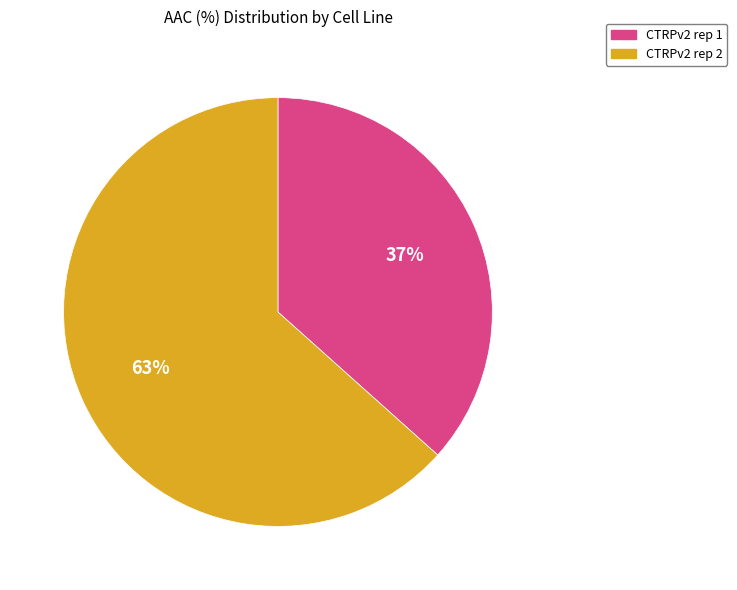

What is the largest slice in the pie chart?

CTRPv2 rep 2